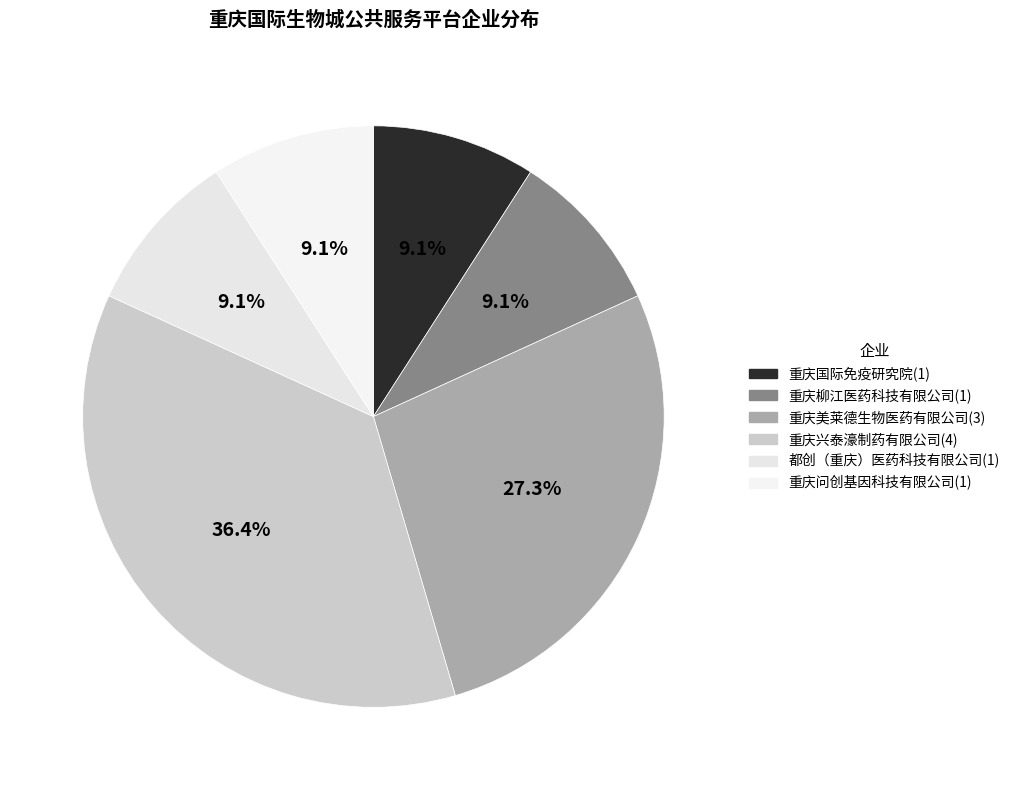

What is the ratio of the value at 重庆国际免疫研究院 to the value at 重庆柳江医药科技有限公司?

1.0